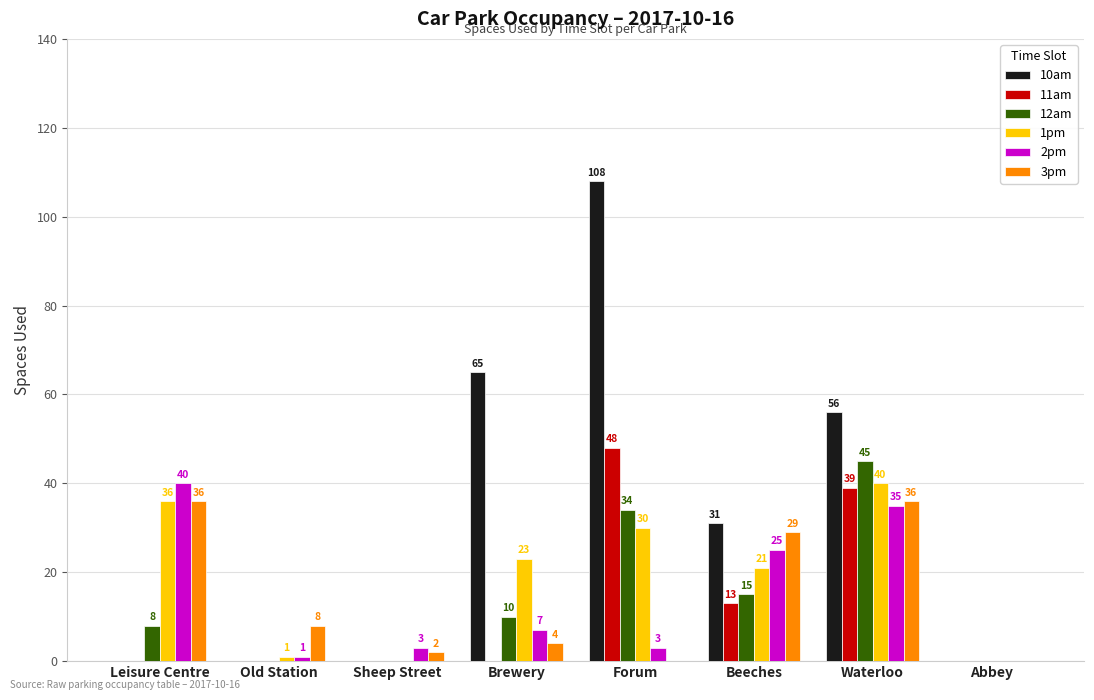

What is the average value of the 1pm series?

19